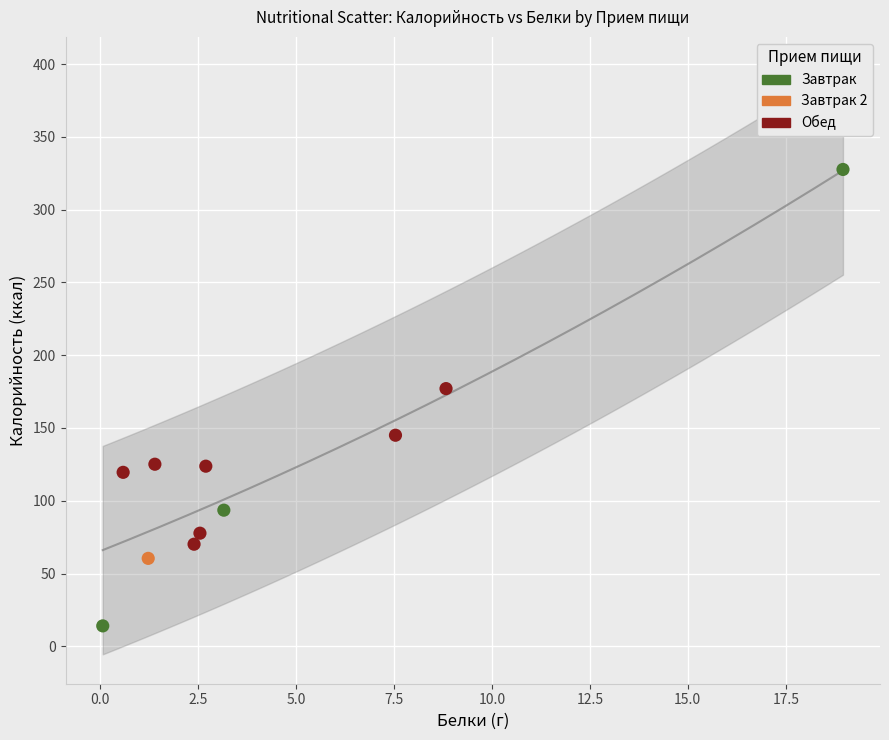

What are all the series names shown in the legend?

Завтрак, Завтрак 2, Обед